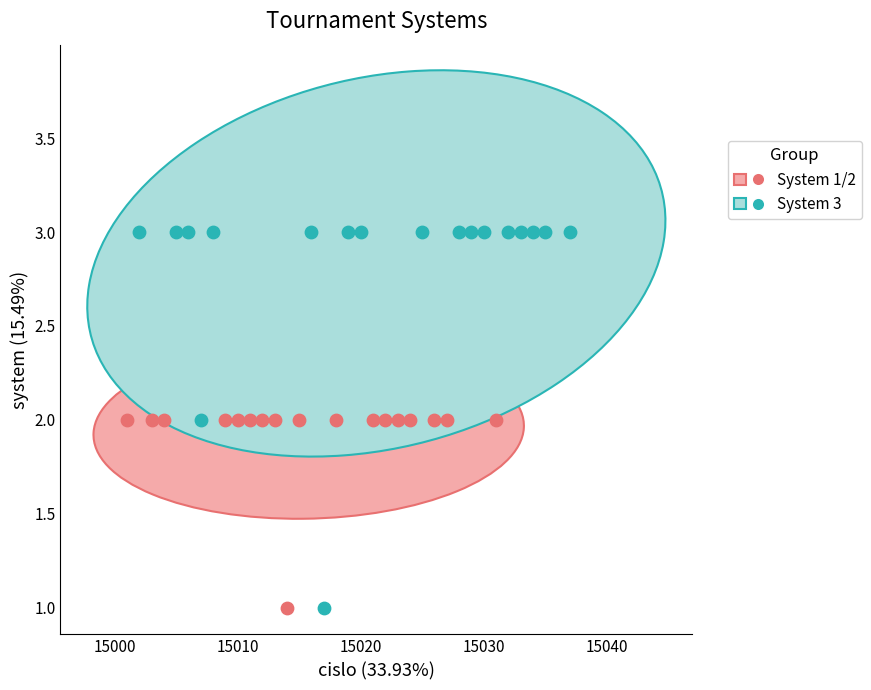

Which series reaches the maximum Y coordinate?

System 3